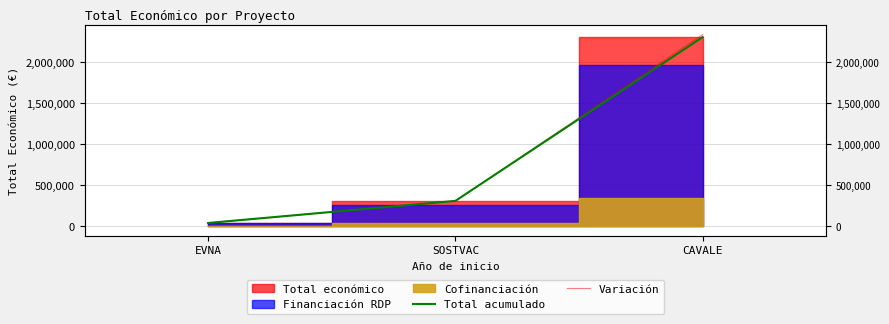

What is the total value across all series at CAVALE?

4649975.5